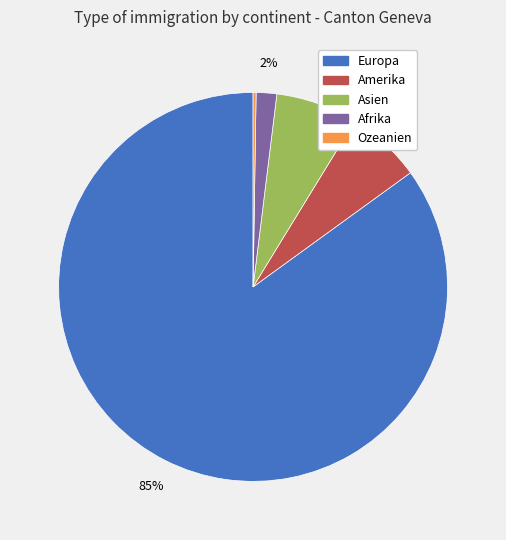

Which category accounts for the majority?

Europa